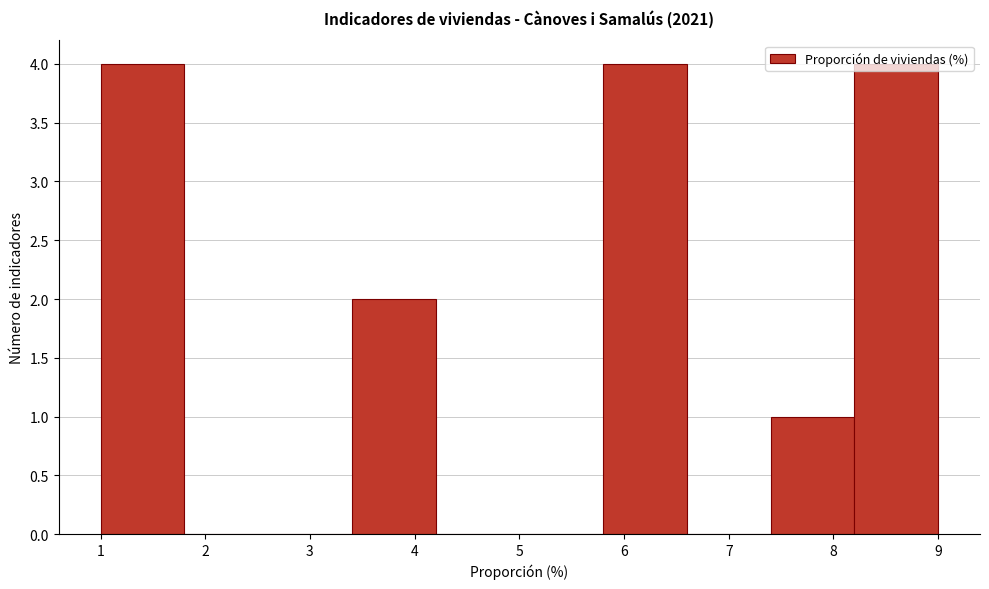

What is the height of the bar covering 7.4 to 8.2 on the x-axis? The values are not printed on the chart, so give them approximately, as read against the axis.

1